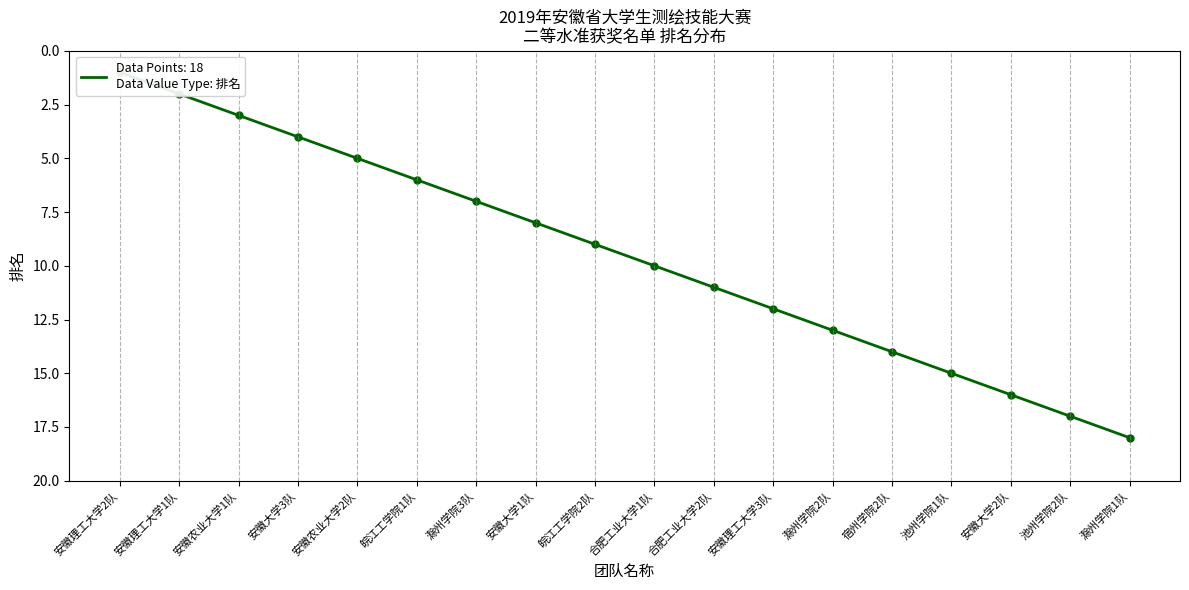

Count the number of categories in the chart.

18